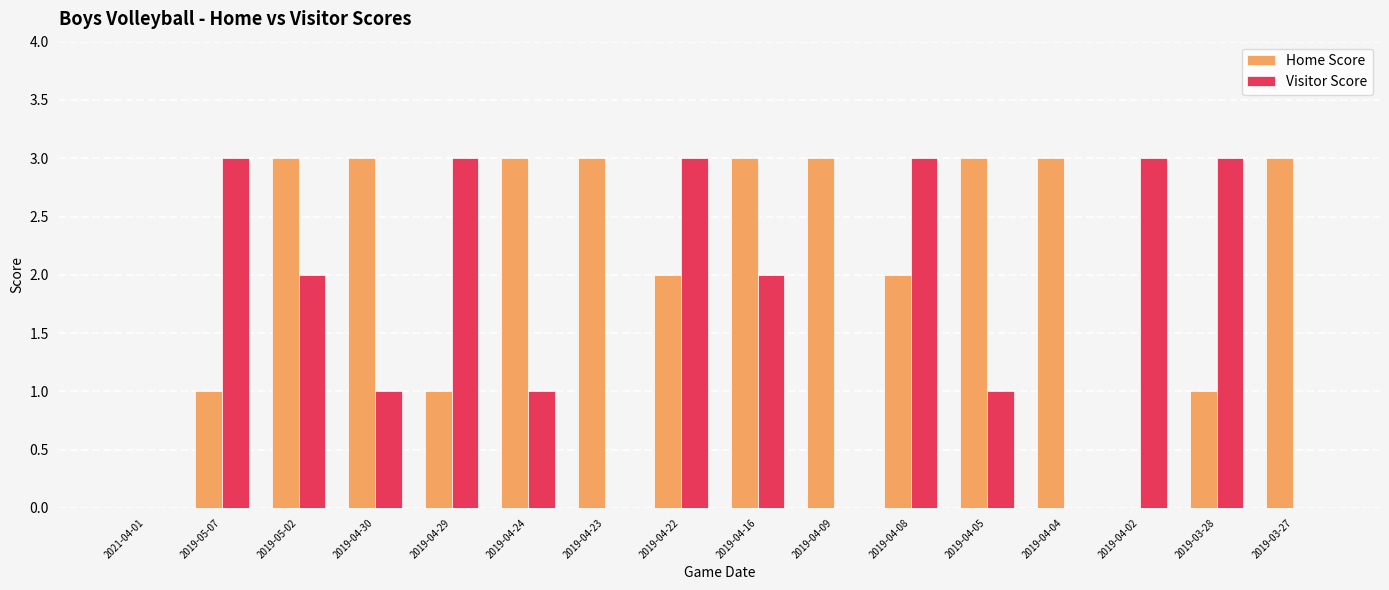

Which series has the largest total across all categories?

Home Score